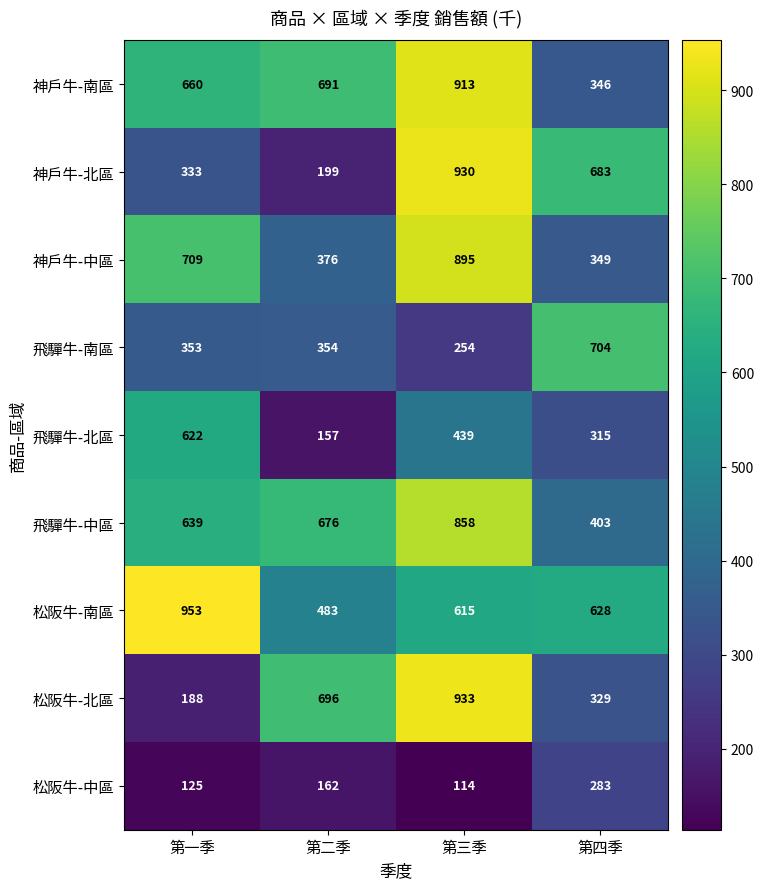

At which category is the sum across all series the highest?

第三季